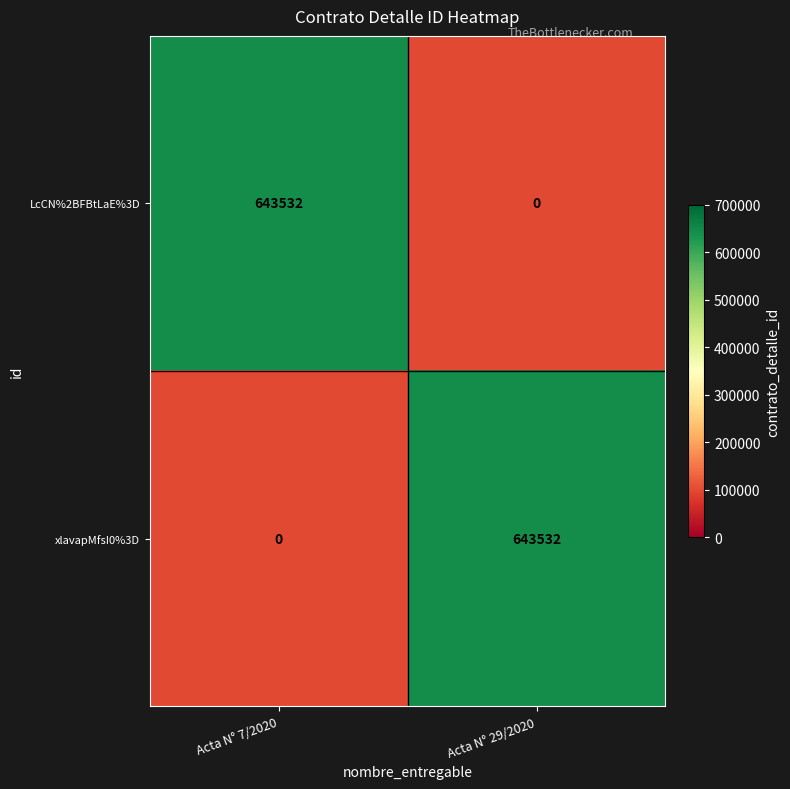

What is the difference between the highest and lowest values at Acta N° 29/2020?

643532